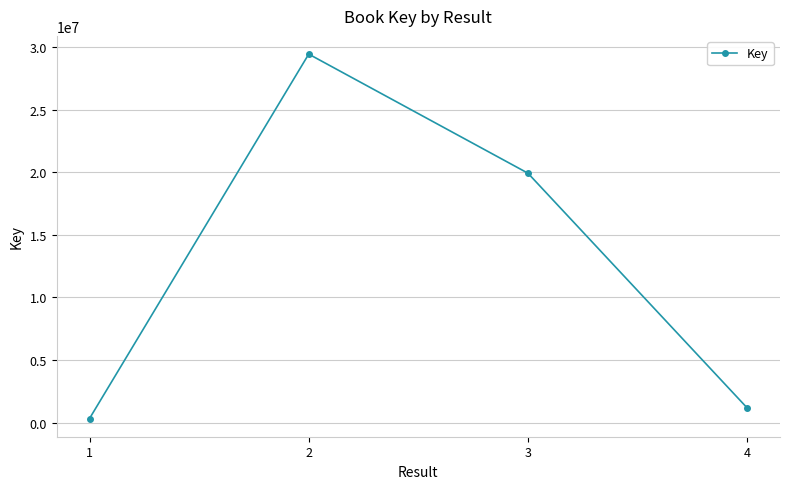

What is the sum of the values at 2 and 4?

30622115